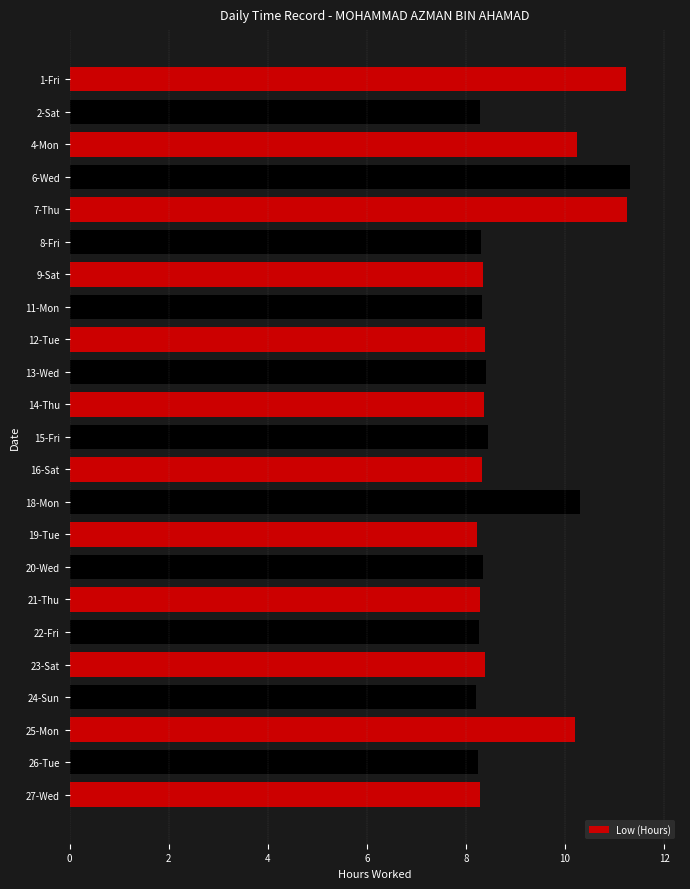

What is the sum of all values?

206.0